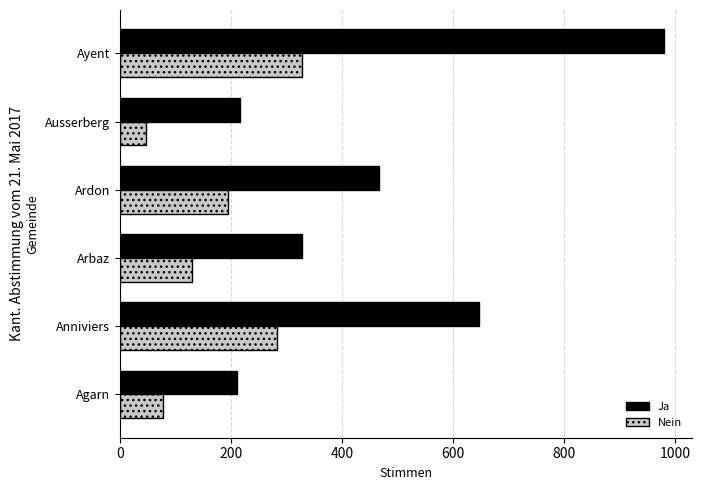

The value of Ja at Ardon is 213. True or false?

False